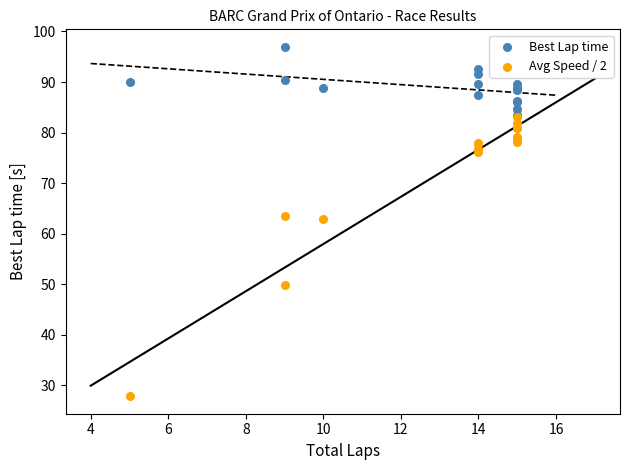

In the Avg Speed / 2 series, what Y value is closest to 55?

49.9